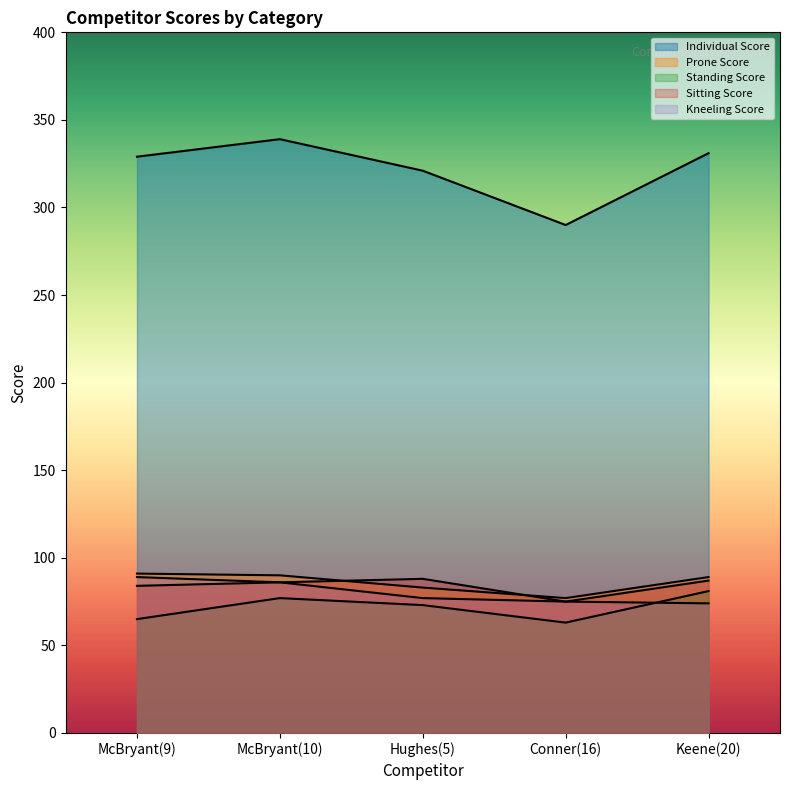

At which category is the sum across all series the highest?

McBryant(10)